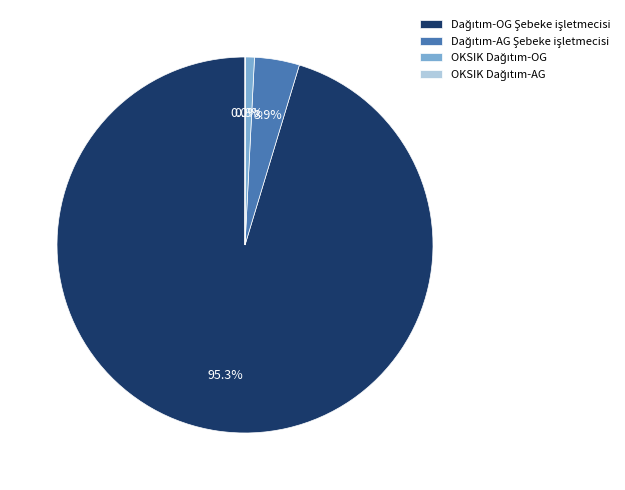

Does any single category account for the majority?

Yes